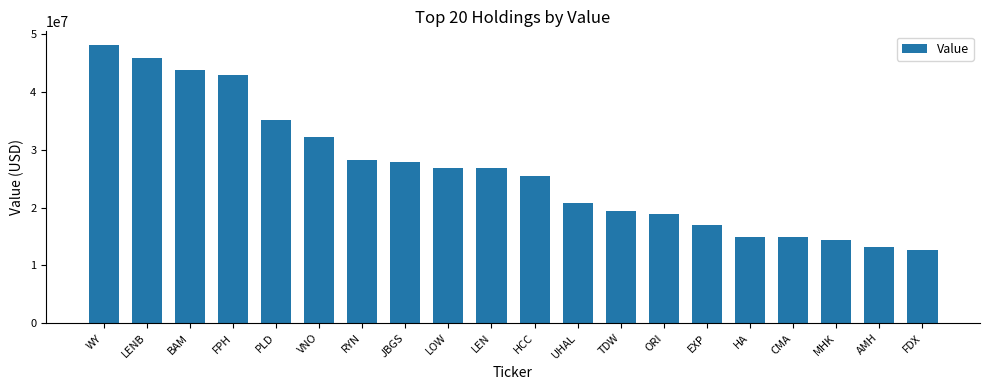

How many values are below 26798000?

10